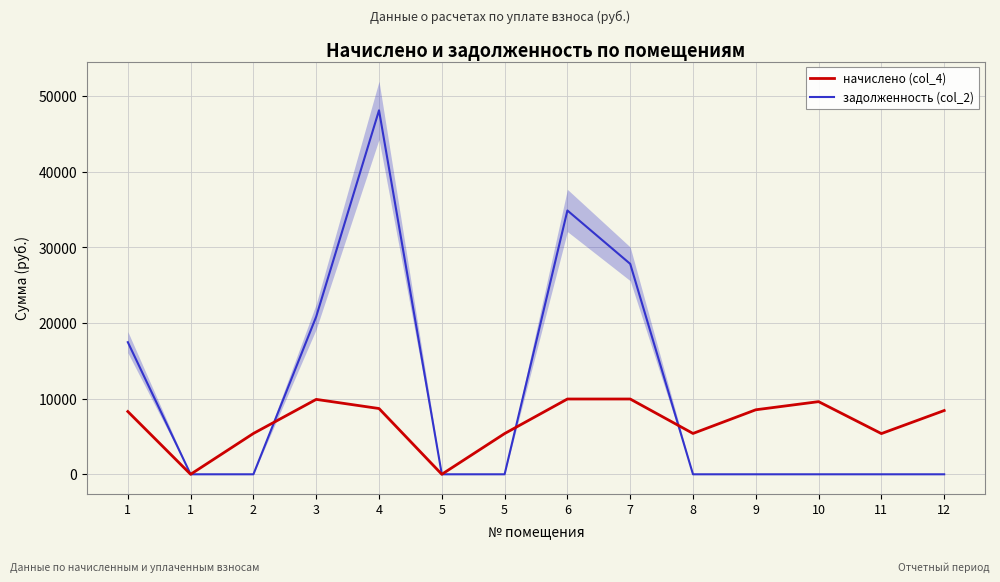

How many lines are shown in the chart?

2